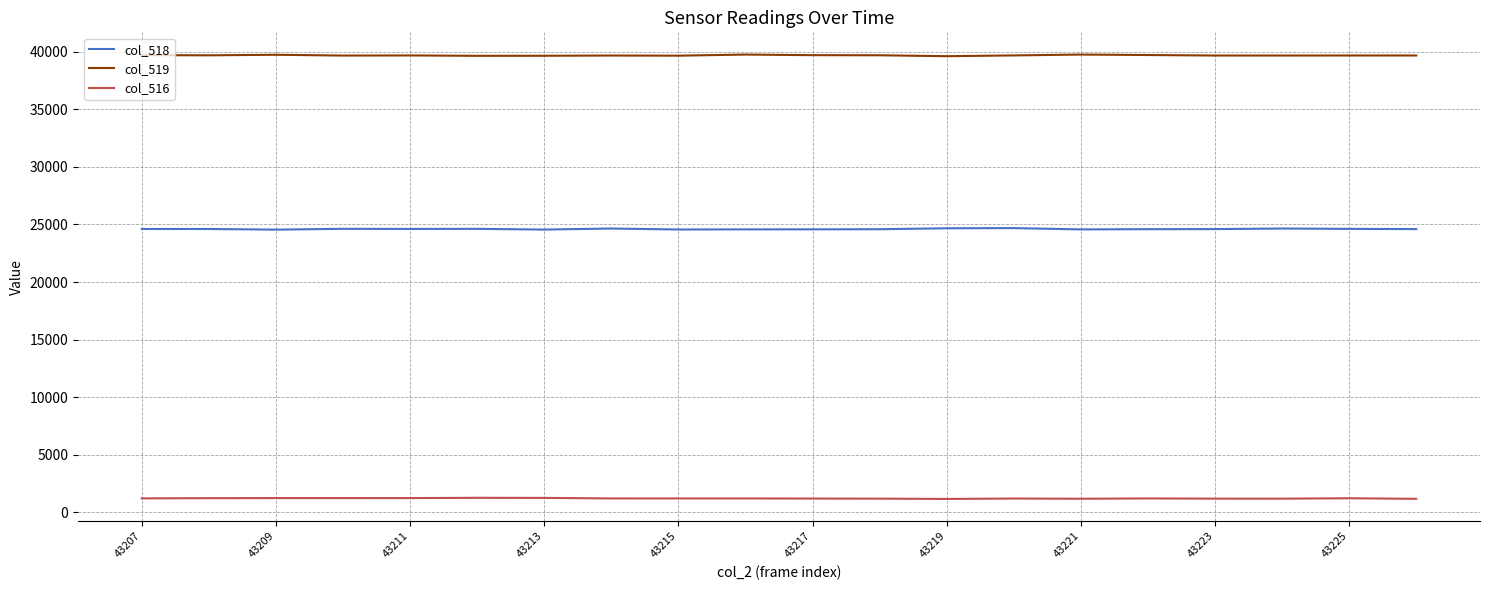

True or false: col_518 and col_516 cross at least once.

False